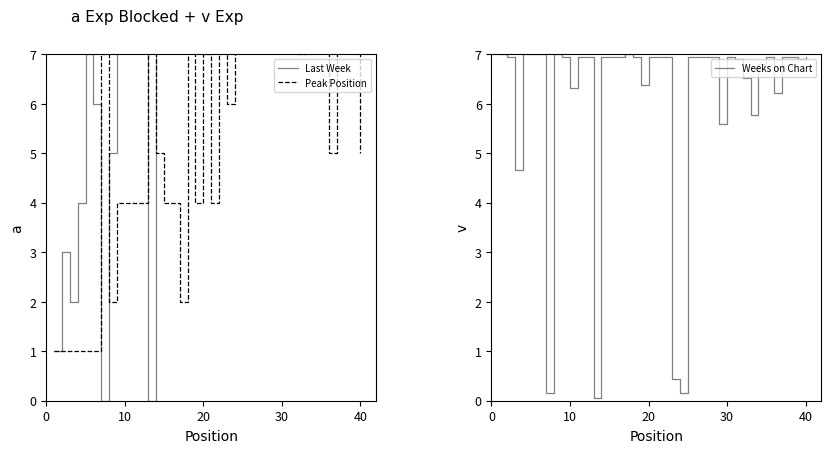

Which series has the largest range (max minus min)?

Last Week